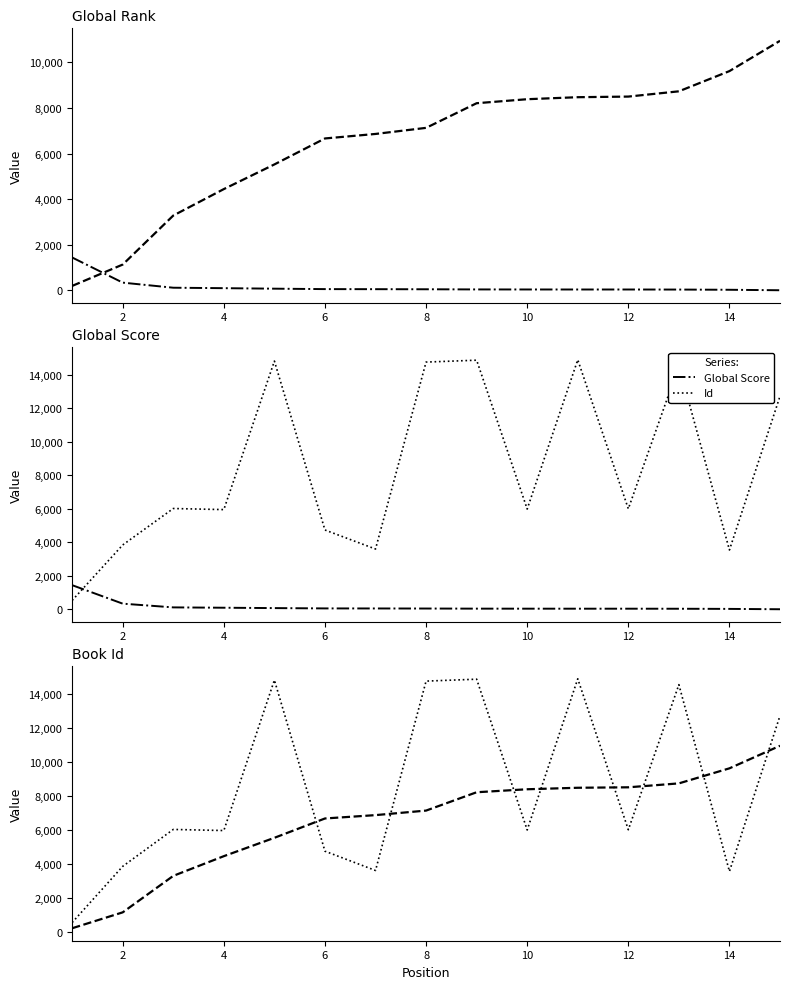

How many series are shown in this chart?

3